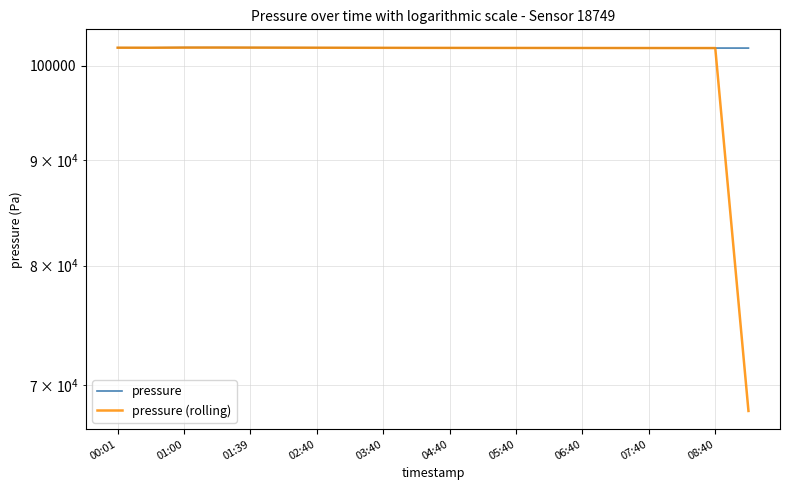

List the series in order of their overall mean, highest first.

pressure, pressure (rolling)